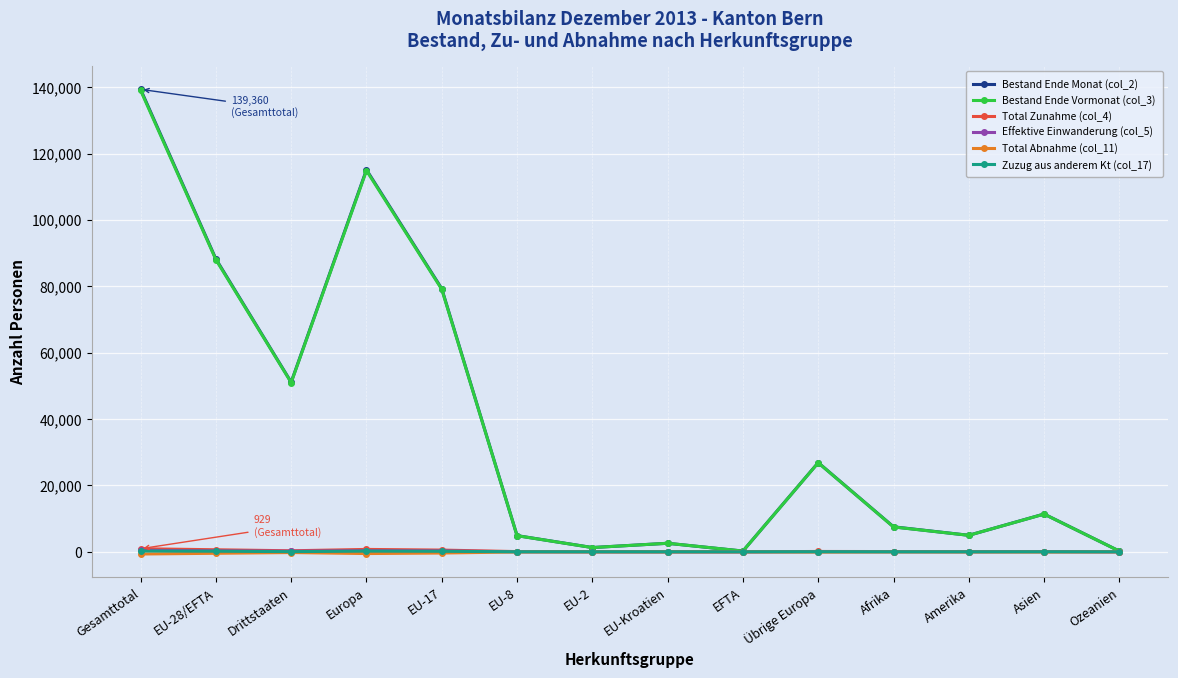

What is the total value across all series at EU-2?

2588